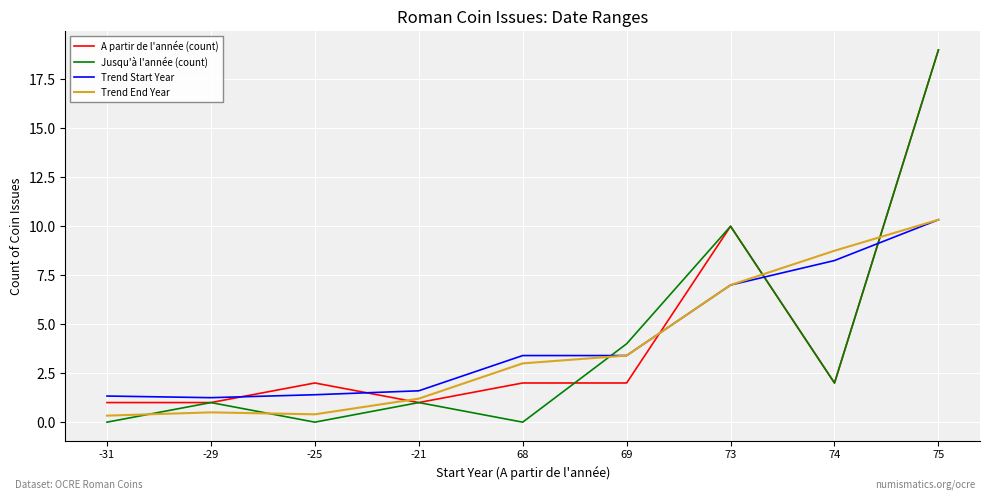

What is the difference between the second highest and minimum values in the A partir de l'année (count) series?

9.0